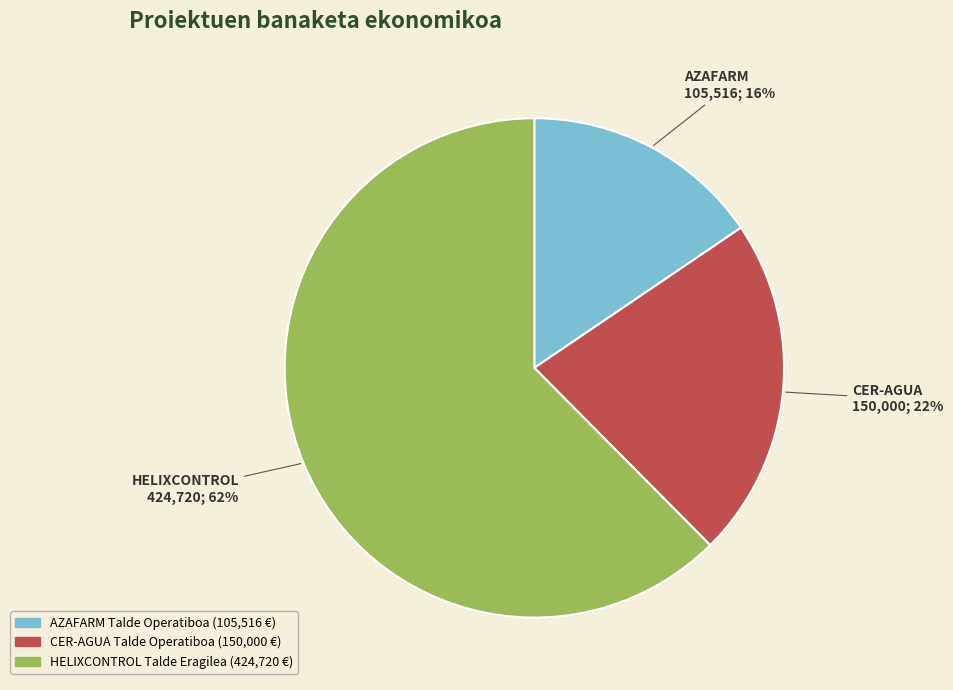

True or false: CER-AGUA Talde Operatiboa accounts for 22% of the total.

True